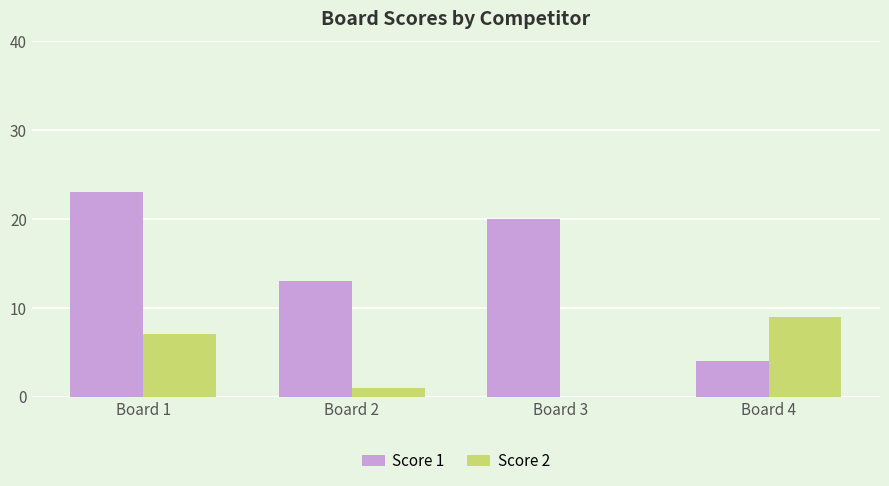

At which label does Score 1 reach its peak?

Board 1